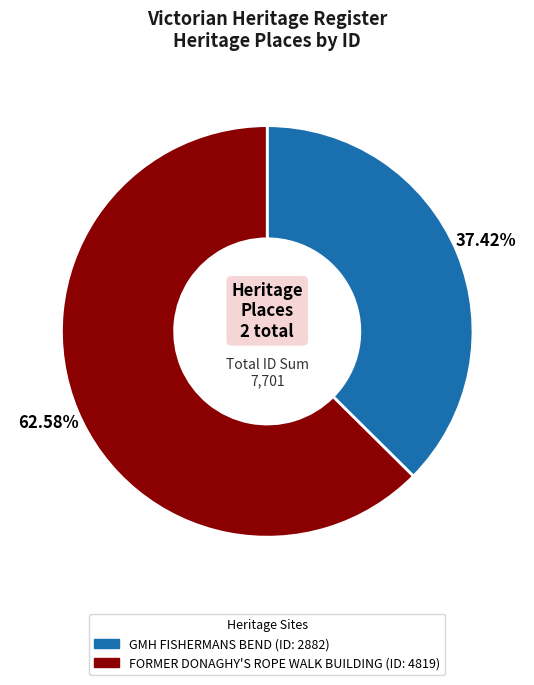

To the nearest percent, what percentage of the pie is FORMER DONAGHY'S ROPE WALK BUILDING?

63%